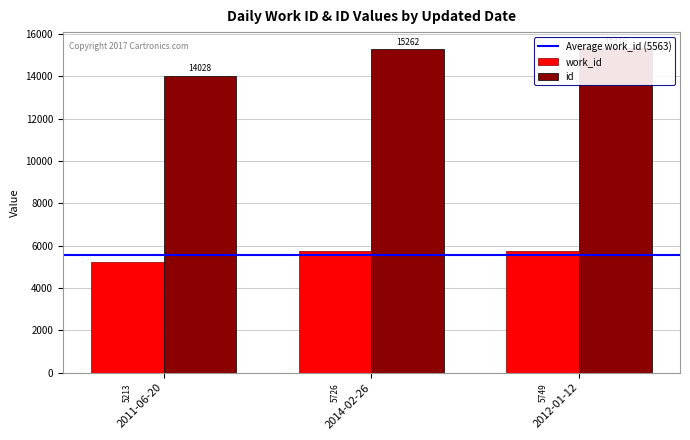

Which series has the largest total across all categories?

id